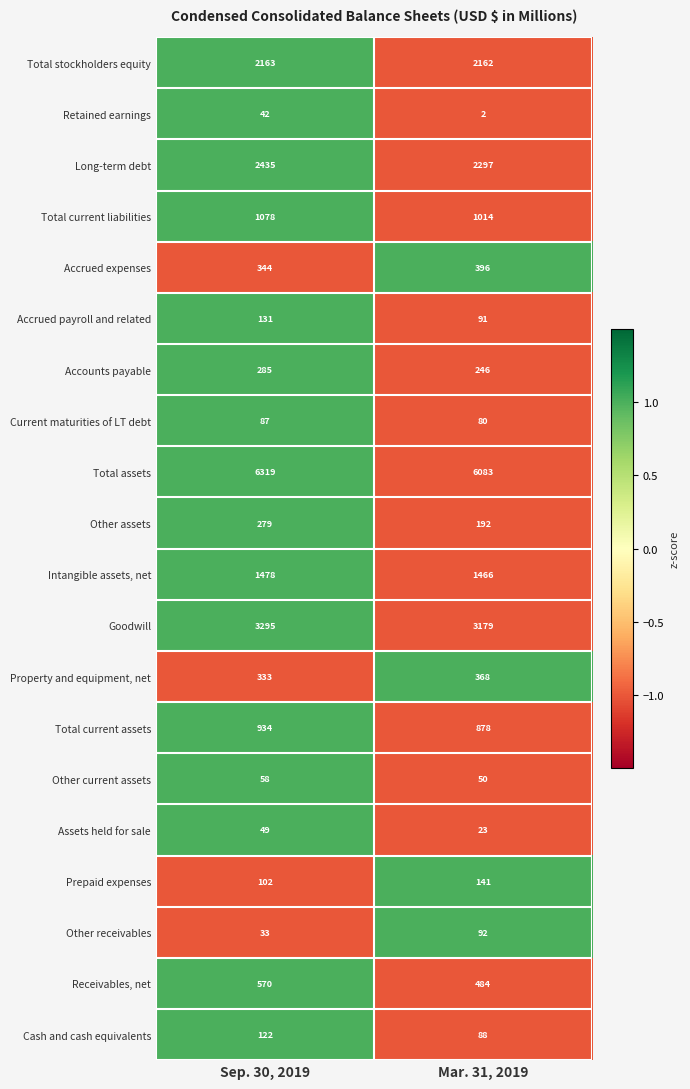

Read the Property and equipment, net value at Sep. 30, 2019, to the nearest 10.

330